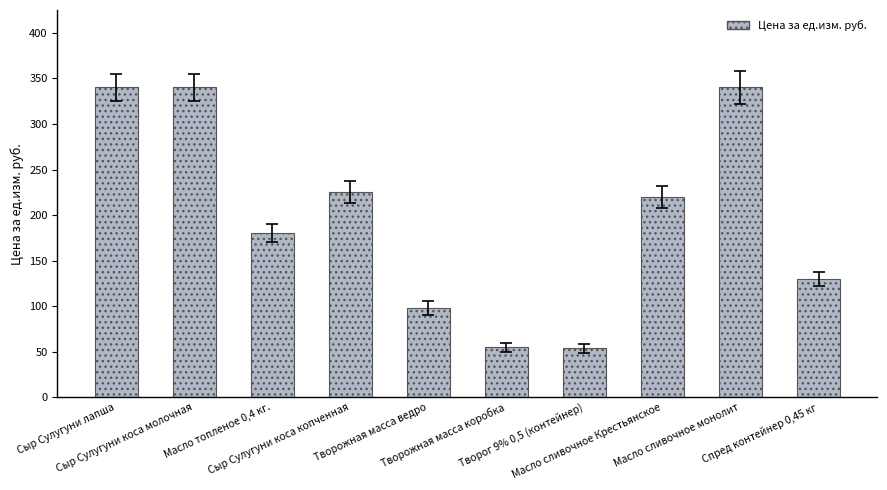

What is the average value?

198